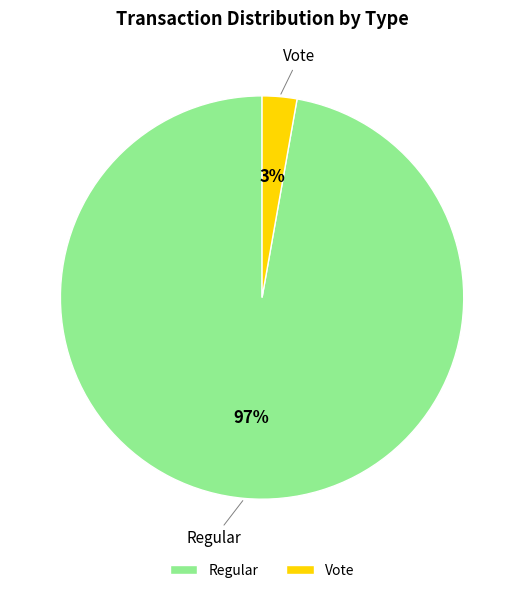

What percentage is the Regular slice, to the nearest percent?

97%